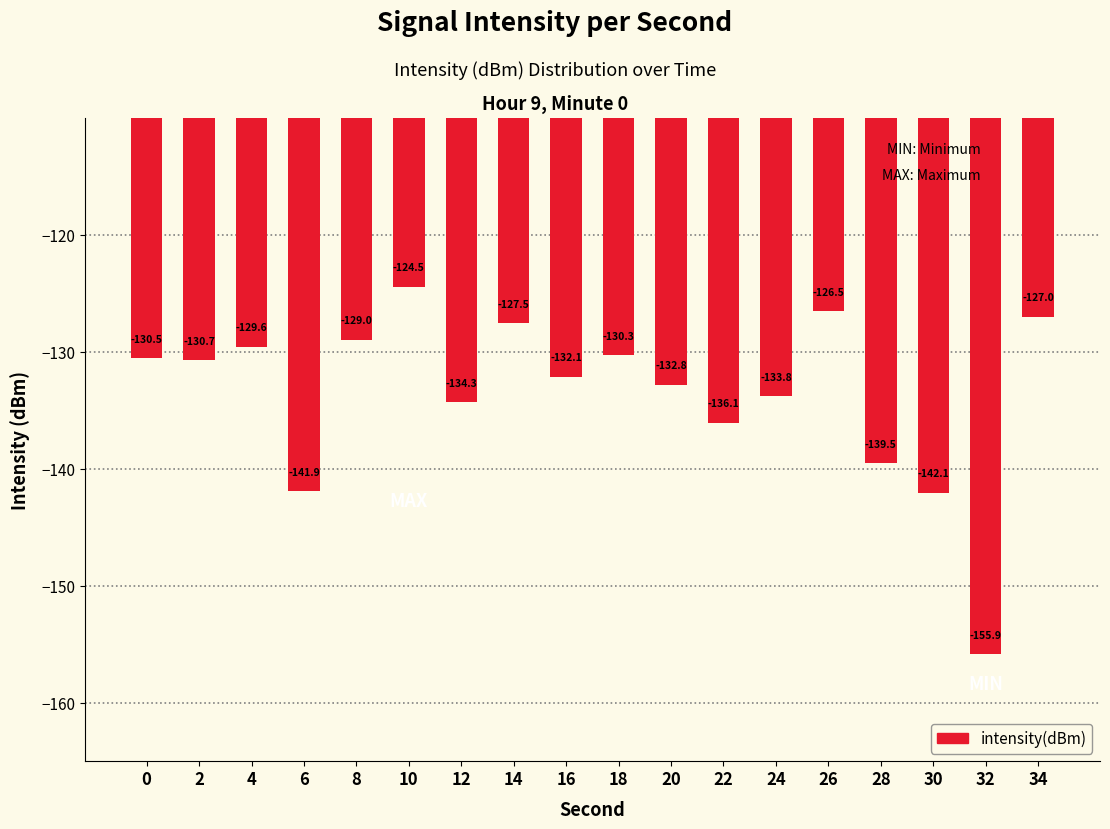

What is the sum of all values?

-2404.1